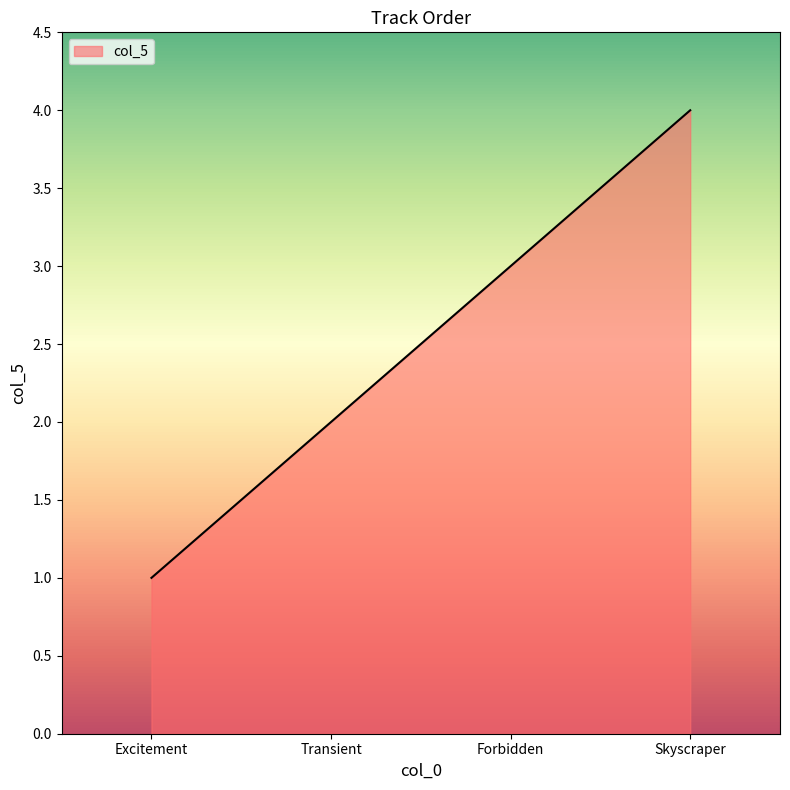

What is the difference between the maximum and minimum values?

3